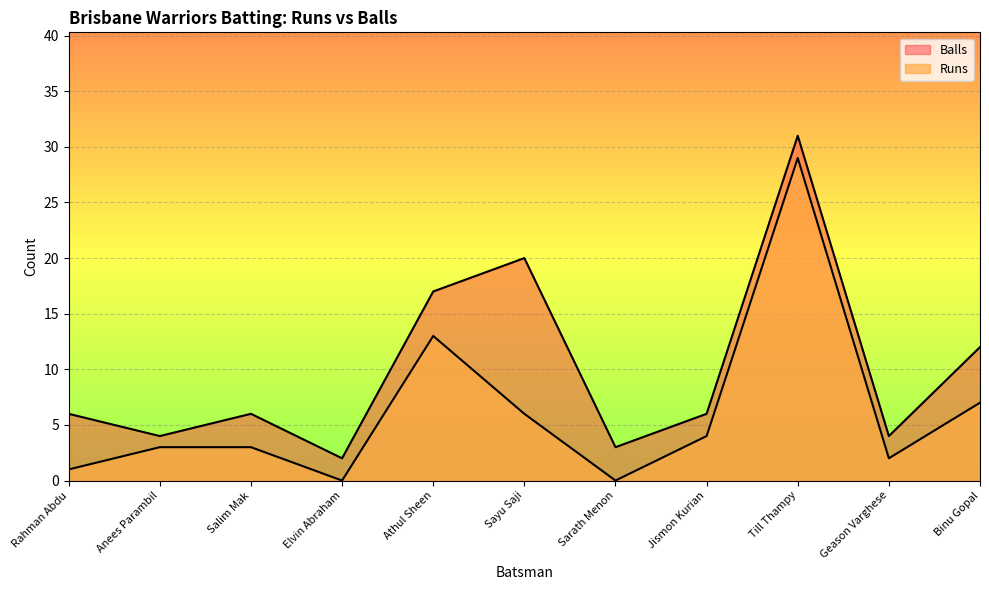

Reading left to right, what are all the values shown in this chart?

Runs: Rahman Abdu=1	Anees Parambil=3	Salim Mak=3	Elvin Abraham=0	Athul Sheen=13	Sayu Saji=6	Sarath Menon=0	Jismon Kurian=4	Till Thampy=29	Geason Varghese=2	Binu Gopal=7
Balls: Rahman Abdu=6	Anees Parambil=4	Salim Mak=6	Elvin Abraham=2	Athul Sheen=17	Sayu Saji=20	Sarath Menon=3	Jismon Kurian=6	Till Thampy=31	Geason Varghese=4	Binu Gopal=12